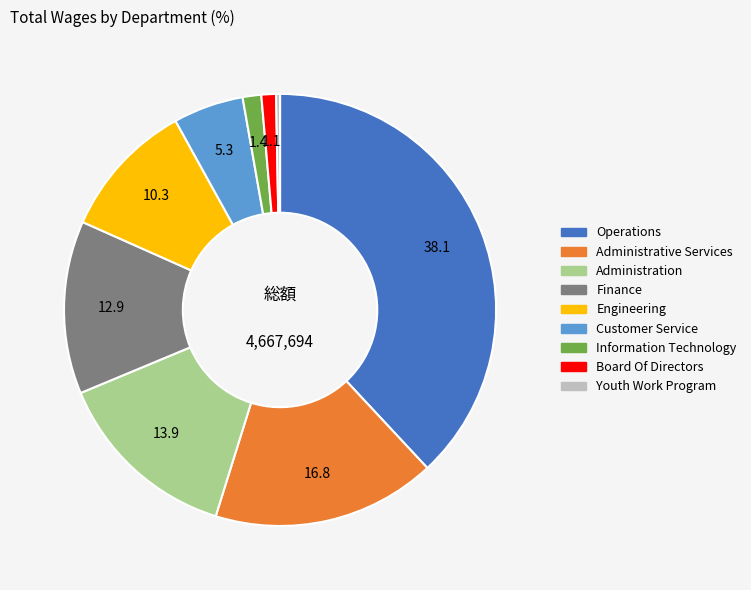

Does Information Technology represent more than half of the total?

No